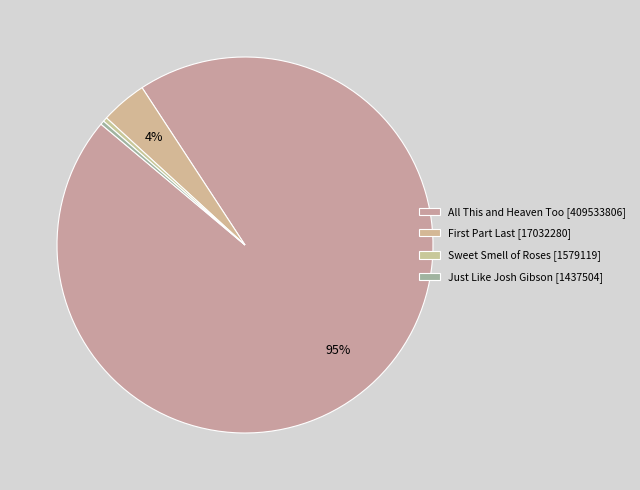

To the nearest percent, what is the combined percentage of Just Like Josh Gibson and Sweet Smell of Roses?

1%